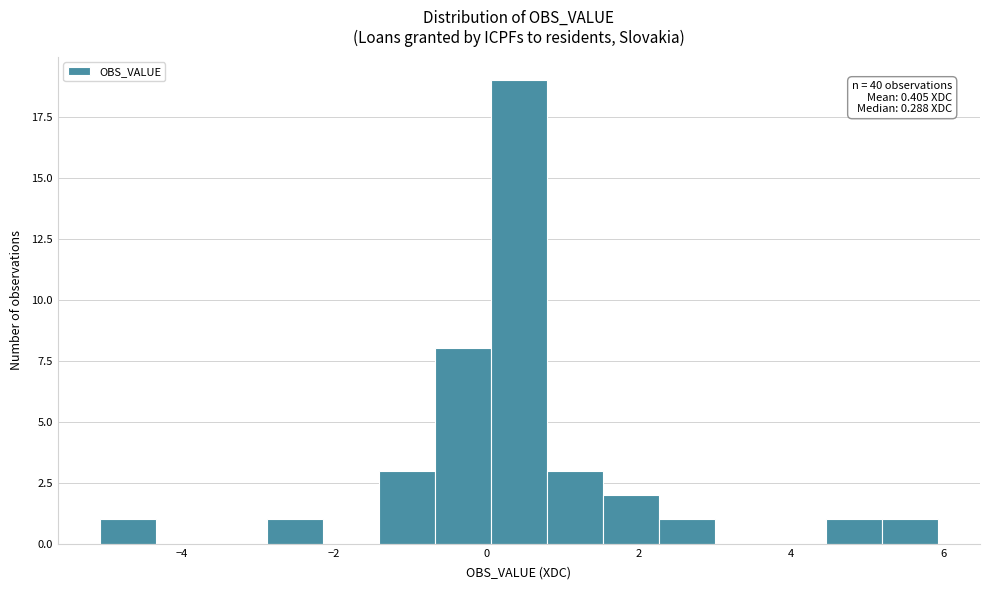

Around what value on the x-axis is the tallest bar? Give the approximate position of its centre, as read against the axis.

0.4